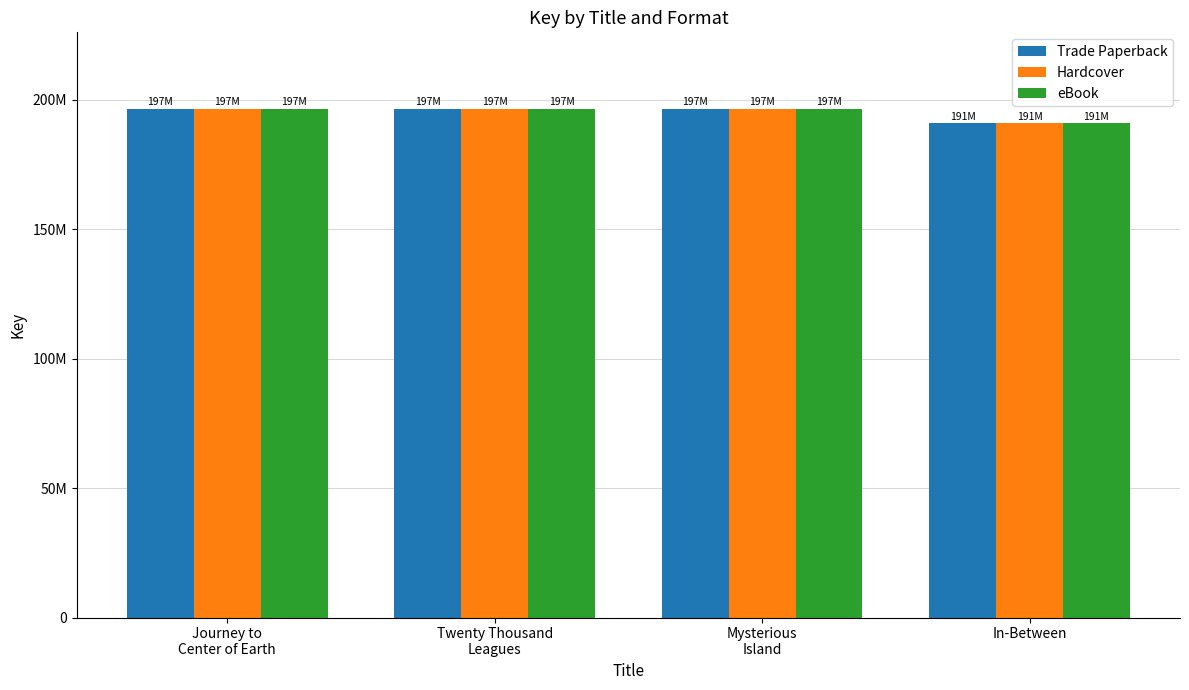

What value does the Hardcover series have at Journey to
Center of Earth, to the nearest 100?

196617900